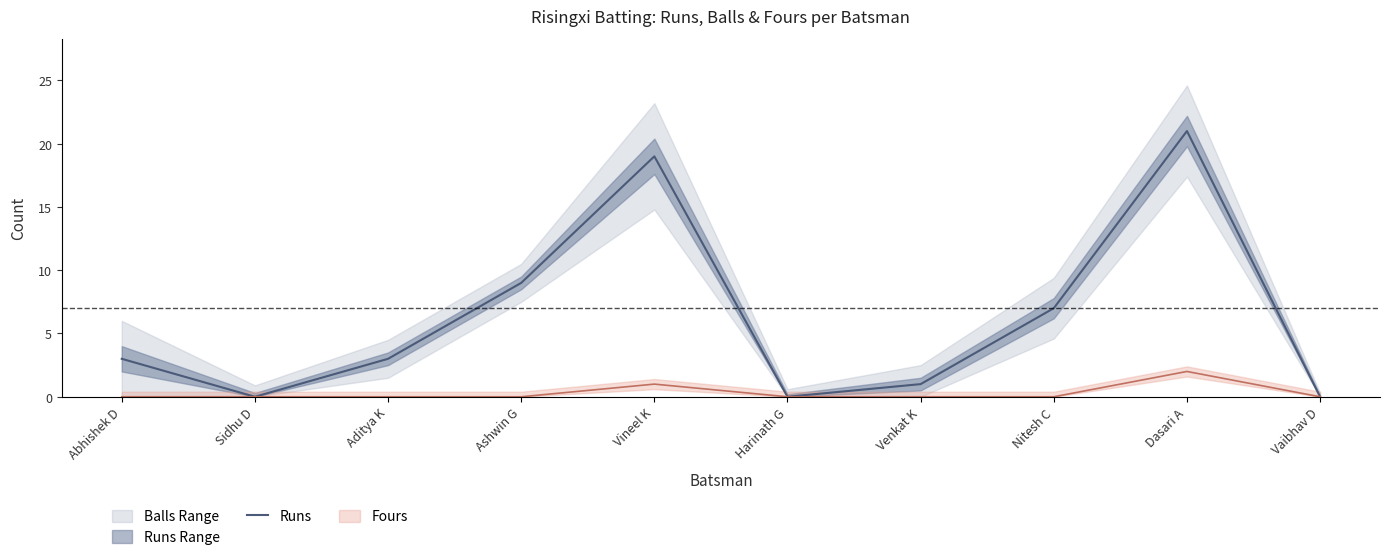

Is it true that Runs equals 32 at Vineel K?

False